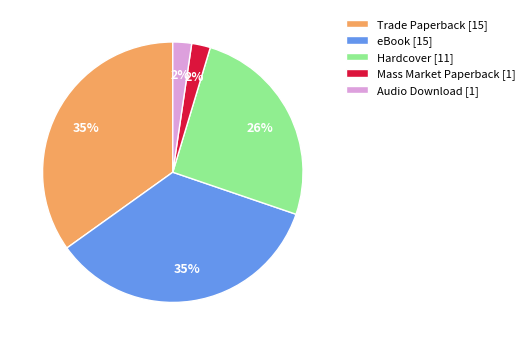

The Trade Paperback [15] slice represents 27% of the pie. True or false?

False